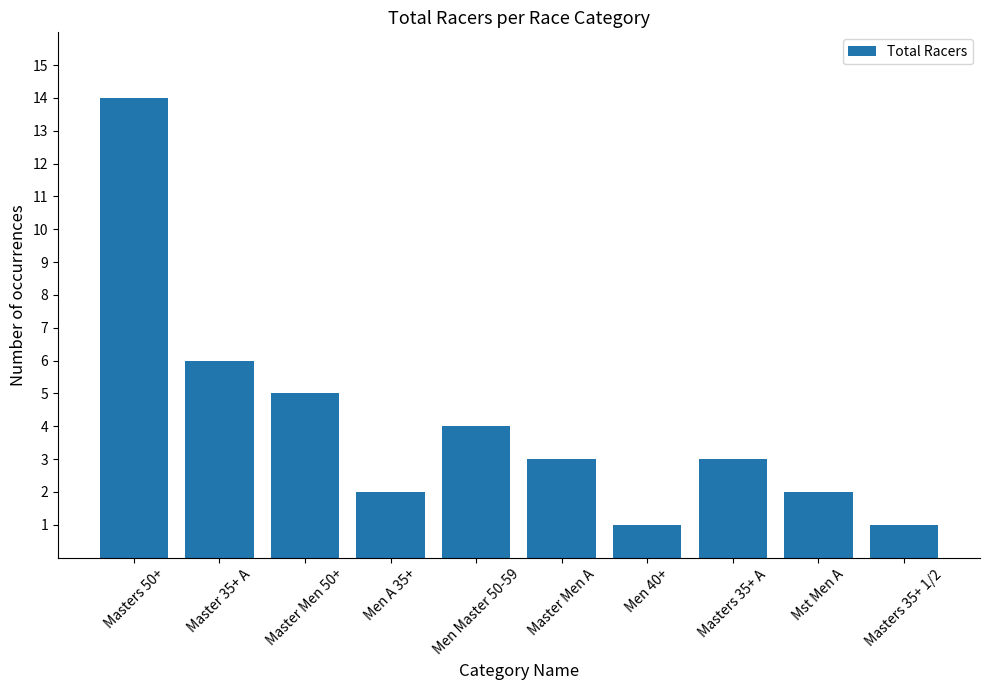

Does the chart contain any negative values?

No